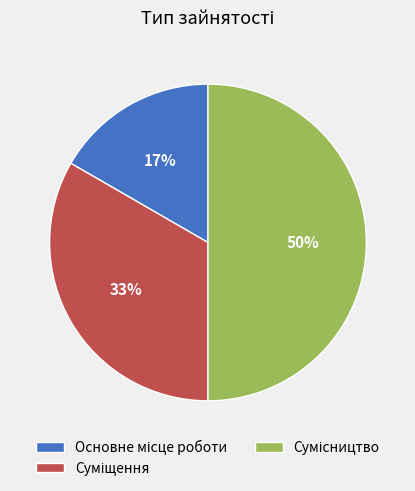

How many segments does this pie chart have?

3